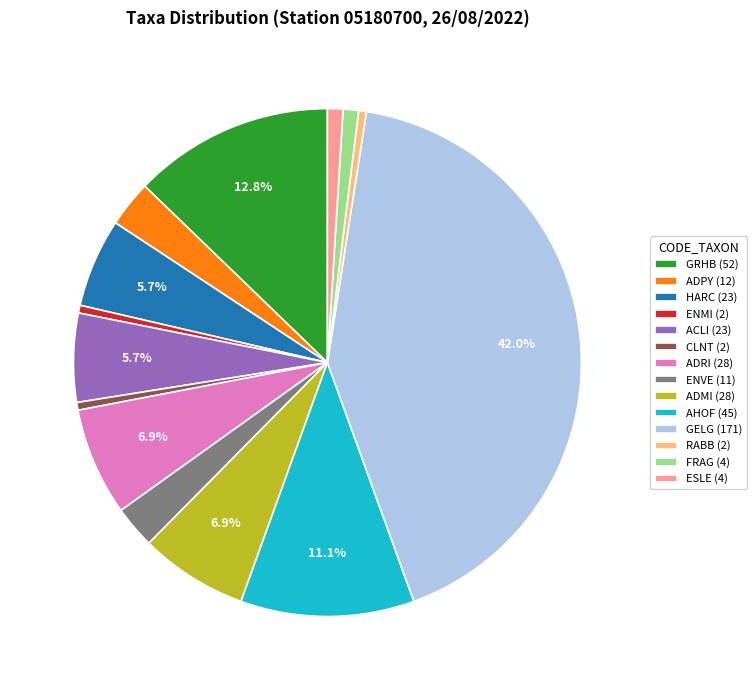

True or false: ADPY accounts for 8% of the total.

False